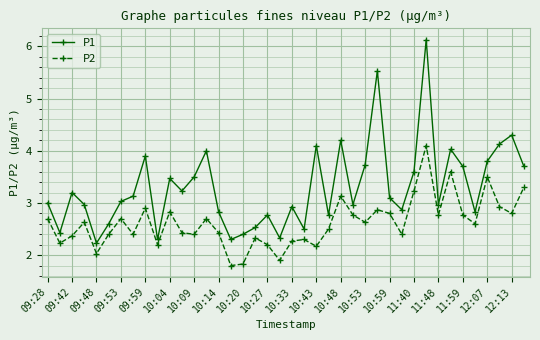

At how many categories does at least one series exceed 5?

2